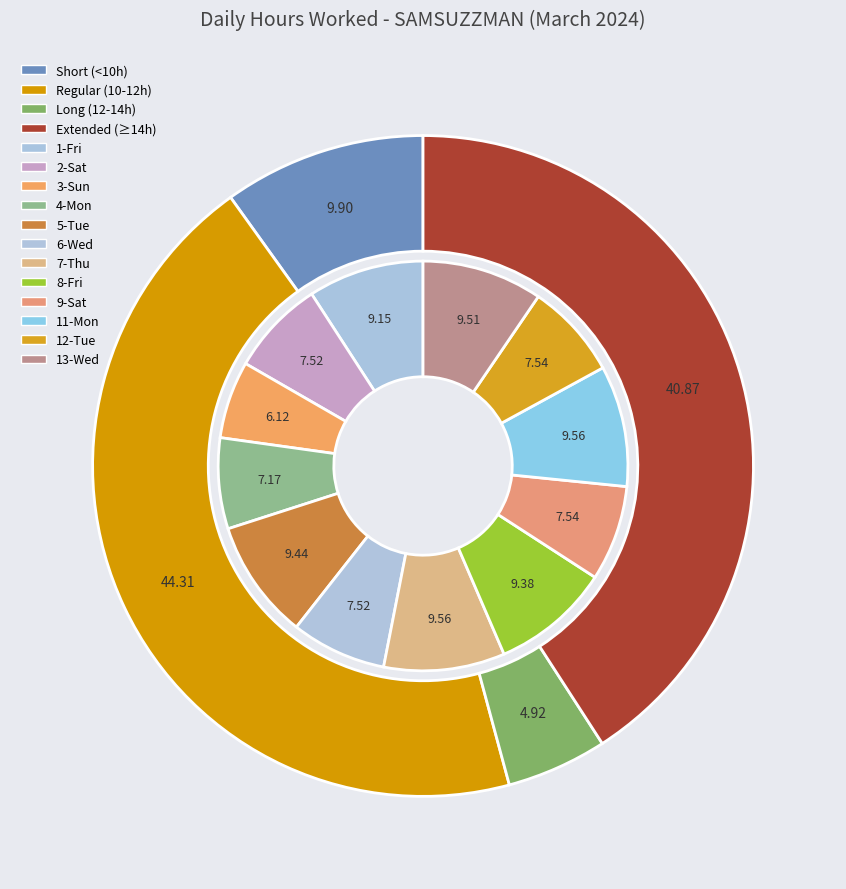

Is there a majority slice in this chart?

No